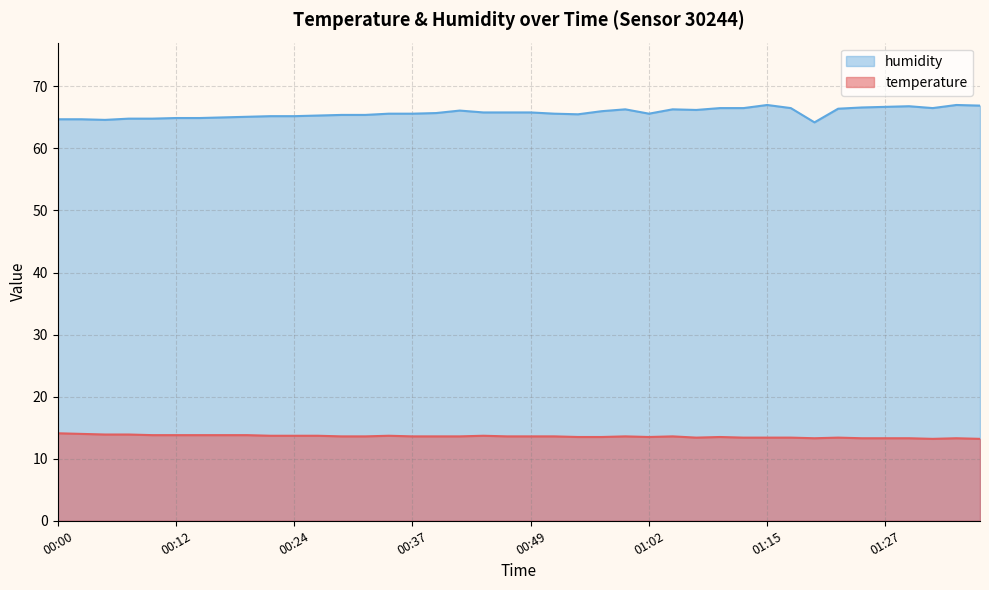

At which category does temperature reach its first local valley?

01:02